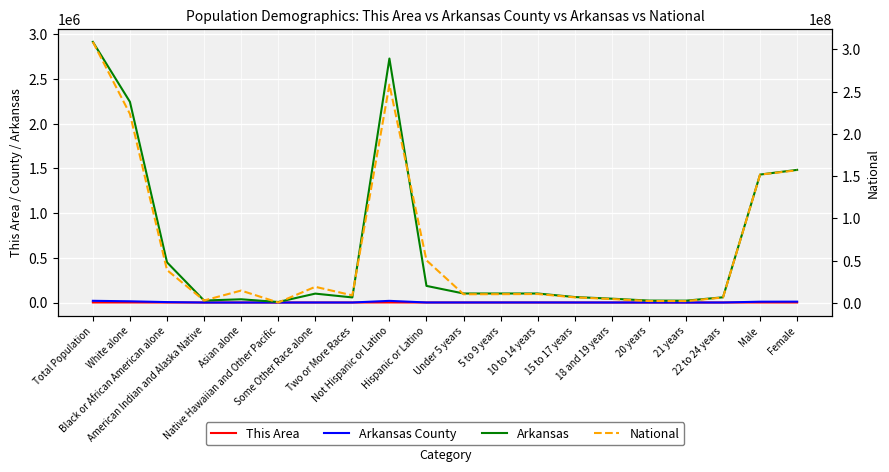

How many values in the This Area series are below 7?

10